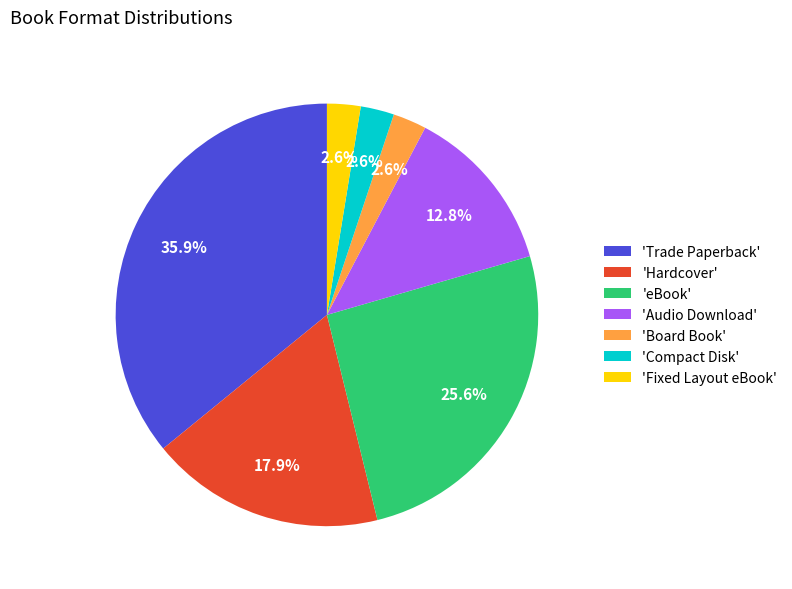

Which has a higher value, 'Fixed Layout eBook' or 'Hardcover'?

'Hardcover'